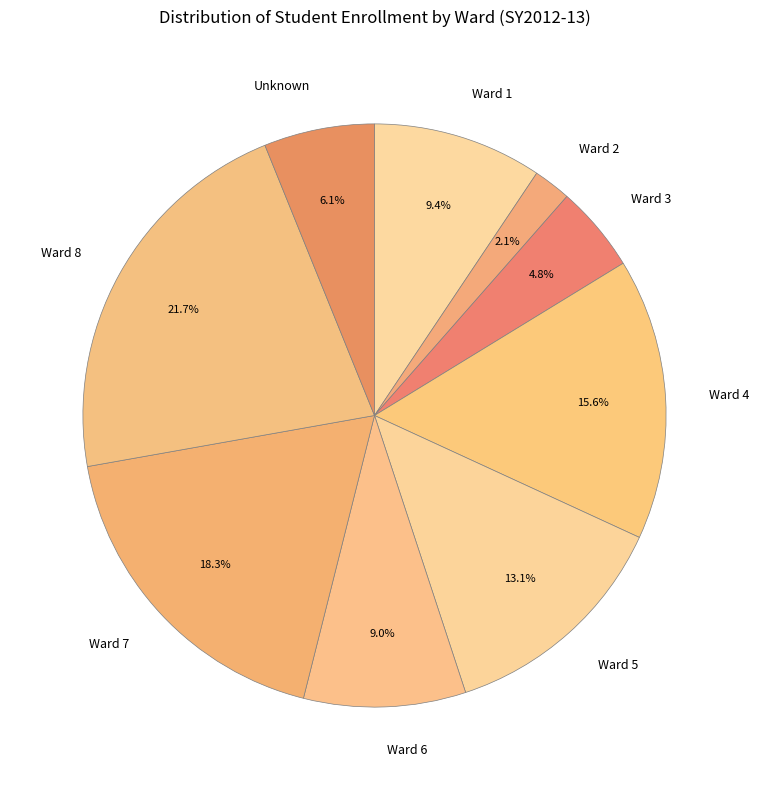

Does Ward 7 represent more than half of the total?

No